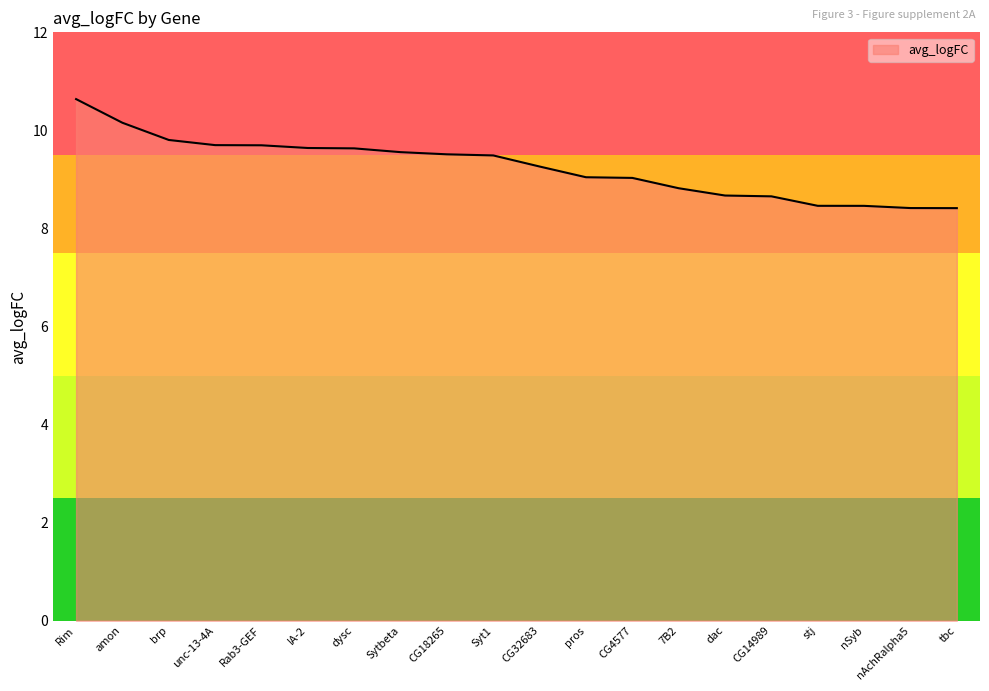

What is the difference between the maximum and minimum values?

2.2